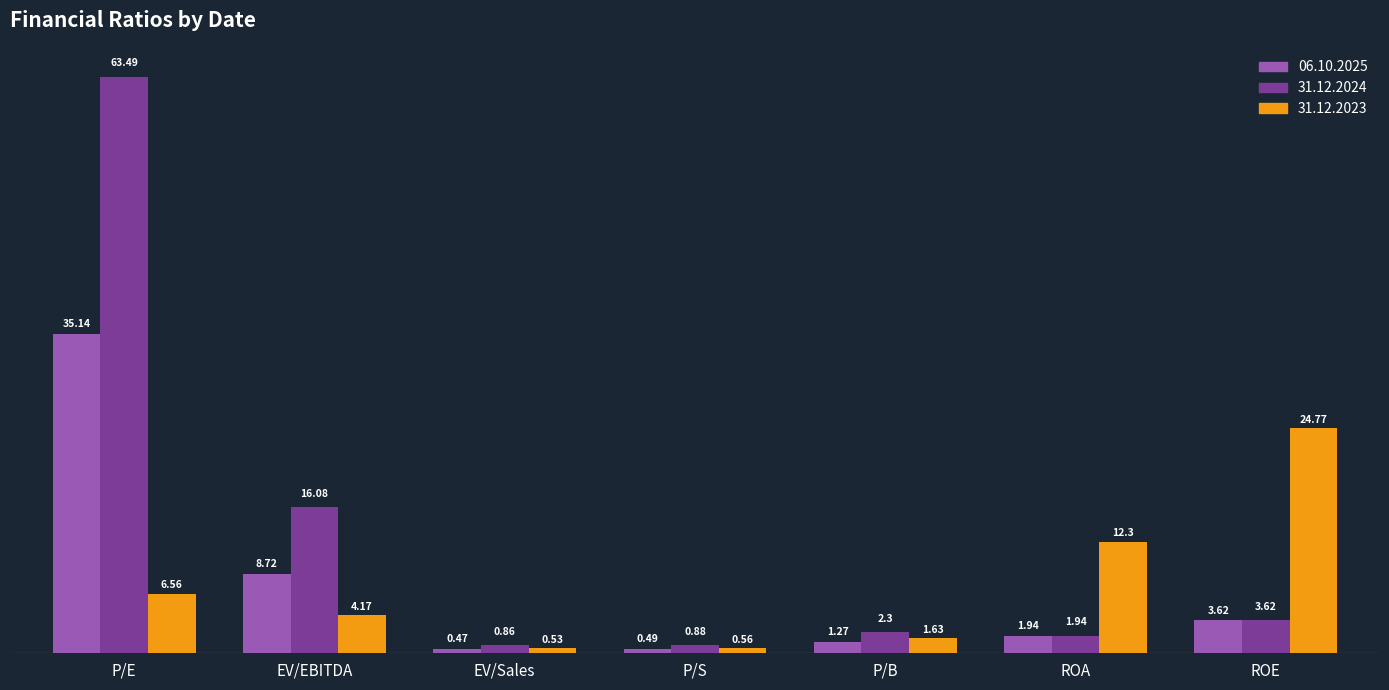

What is the sum of all 31.12.2023 values?

50.5